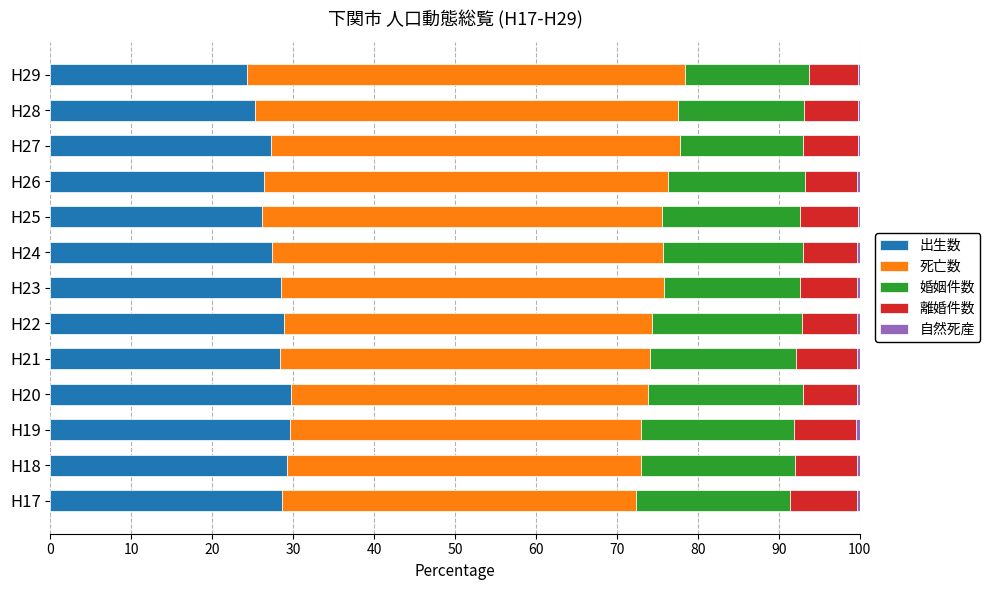

What is the sum of all 出生数 values?

359.7